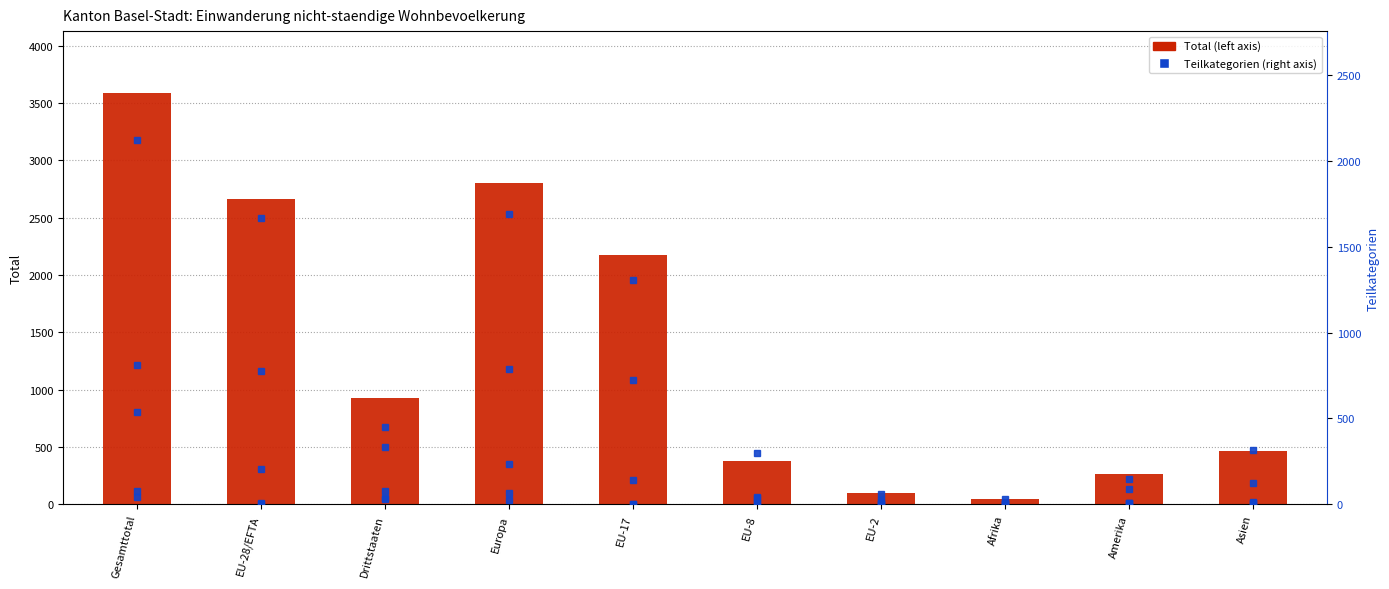

What is the spread (max minus min) of values at Gesamttotal?

3546